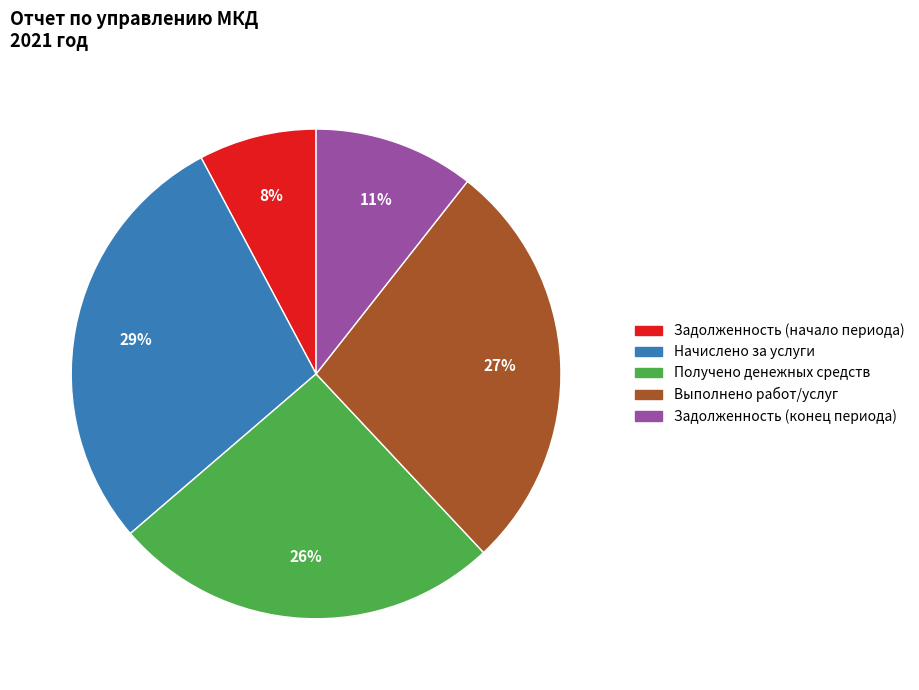

Combined, do Задолженность (конец периода) and Начислено за услуги account for over 50%?

No